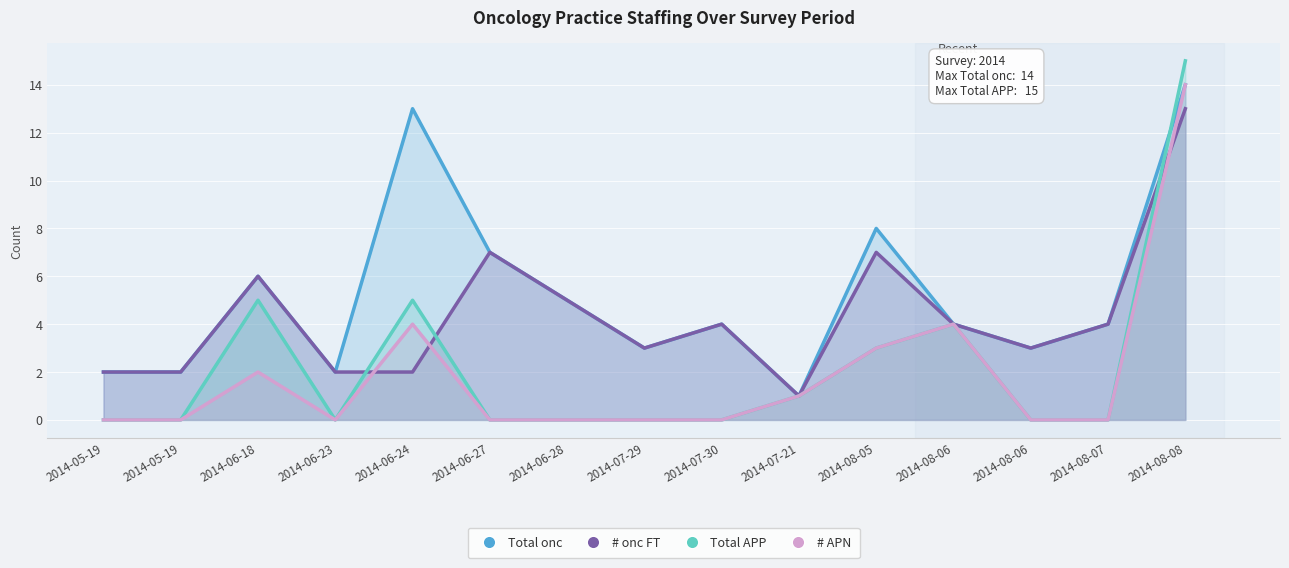

What is the difference between the maximum and minimum values in the Total APP series?

15